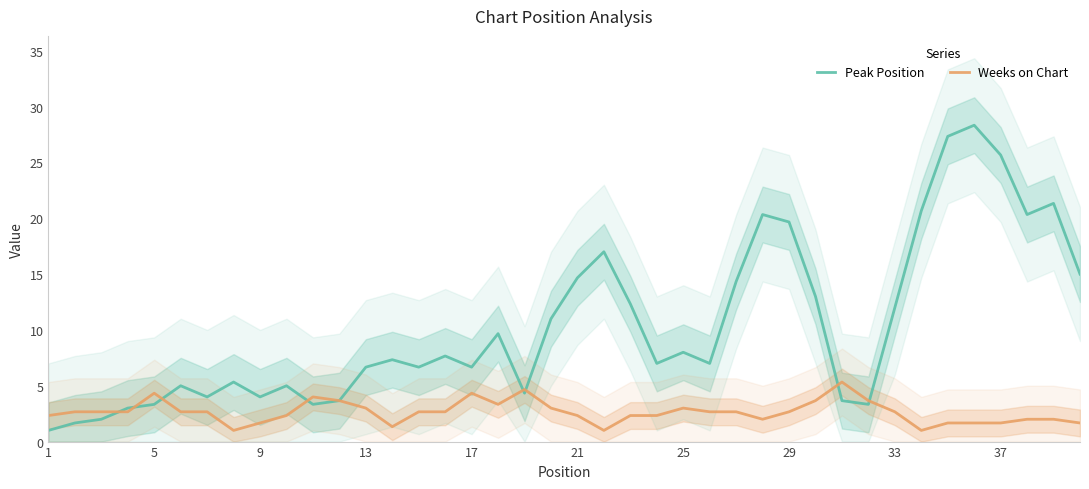

Is it true that Peak Position equals 5.6 at 9?

False